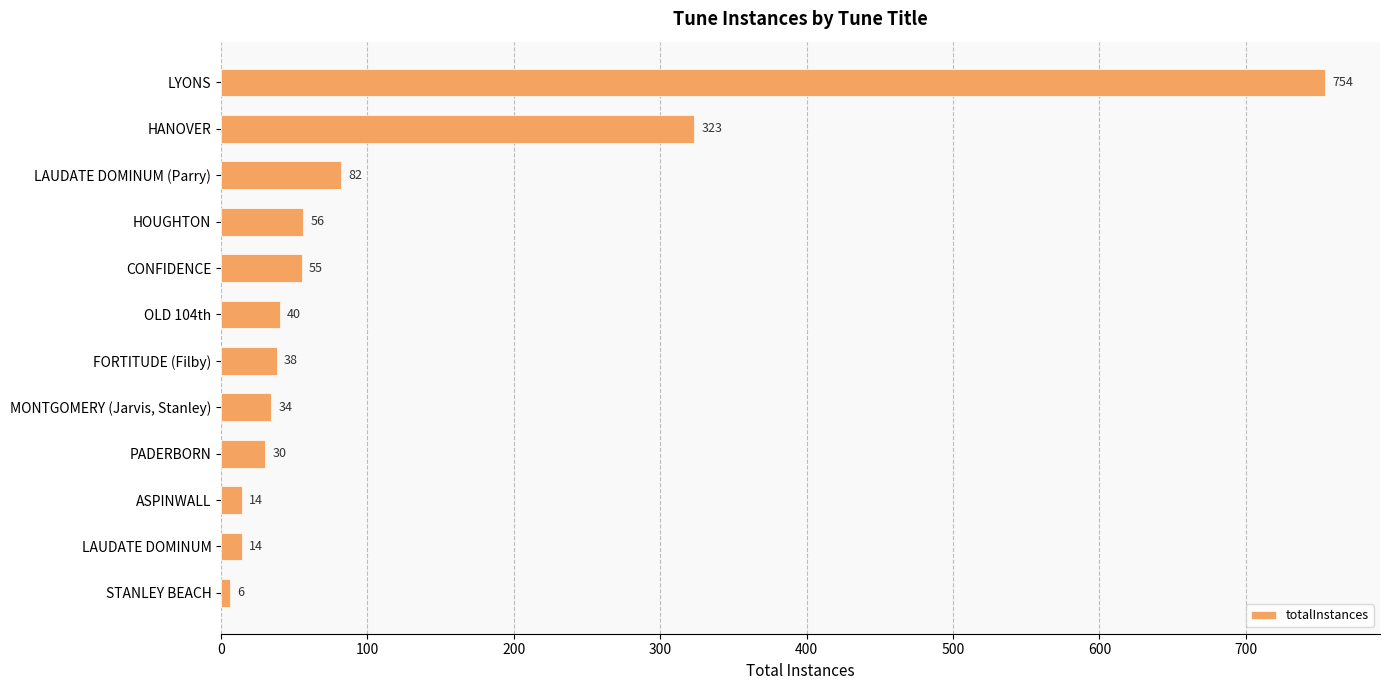

Reading top to bottom, list all the values displayed in this chart.

754	323	82	56	55	40	38	34	30	14	14	6